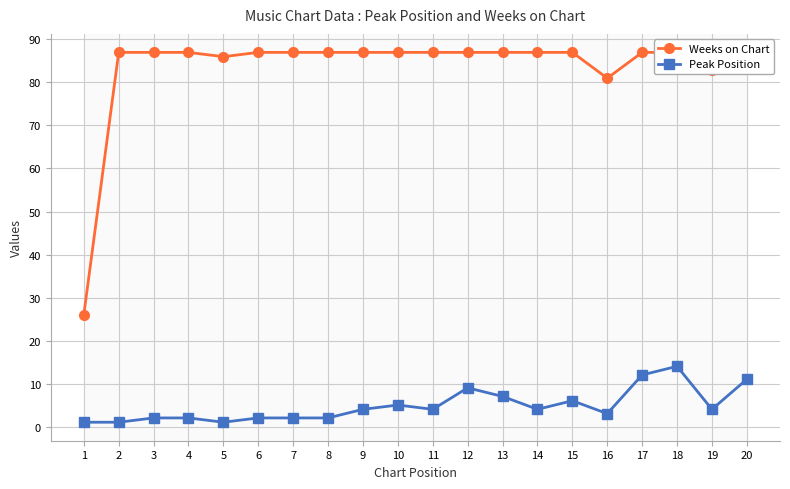

Is the value of Peak Position at 9 greater than the value of Weeks on Chart at 15?

No